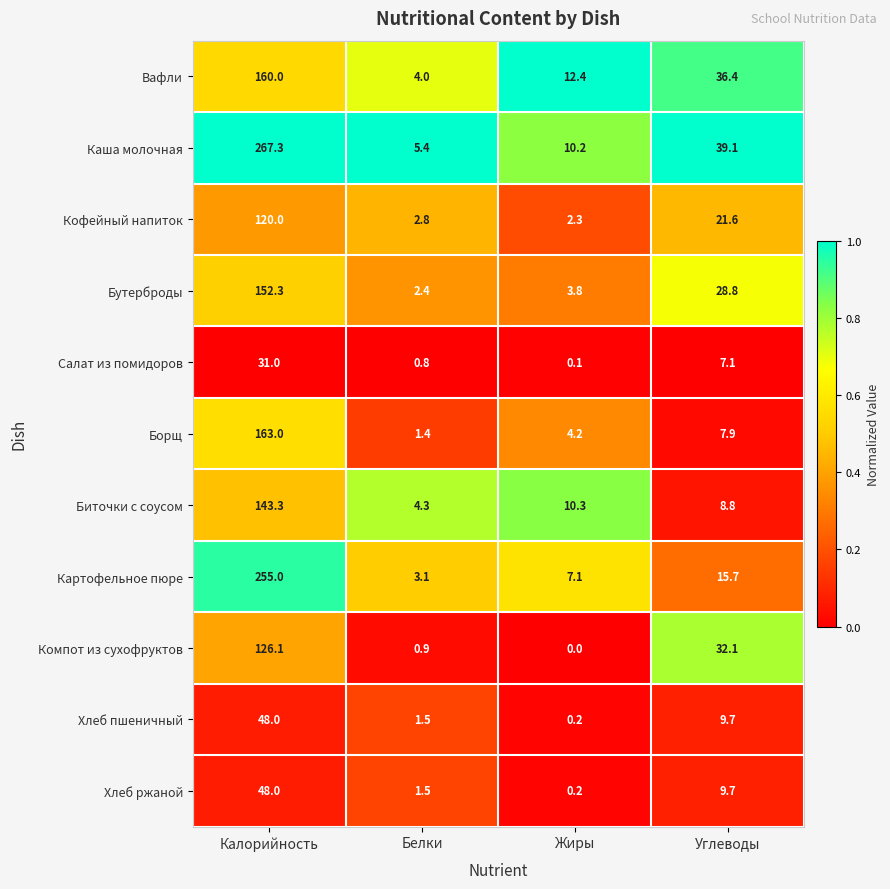

The Компот из сухофруктов series shows 1.5 at Белки. True or false?

False